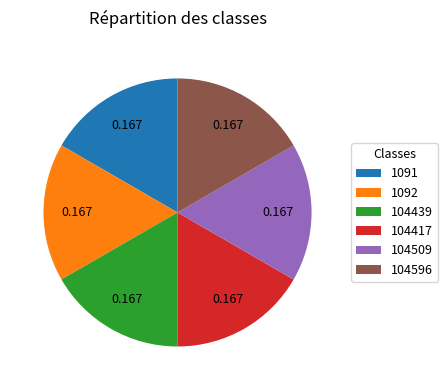

How many segments does this pie chart have?

6